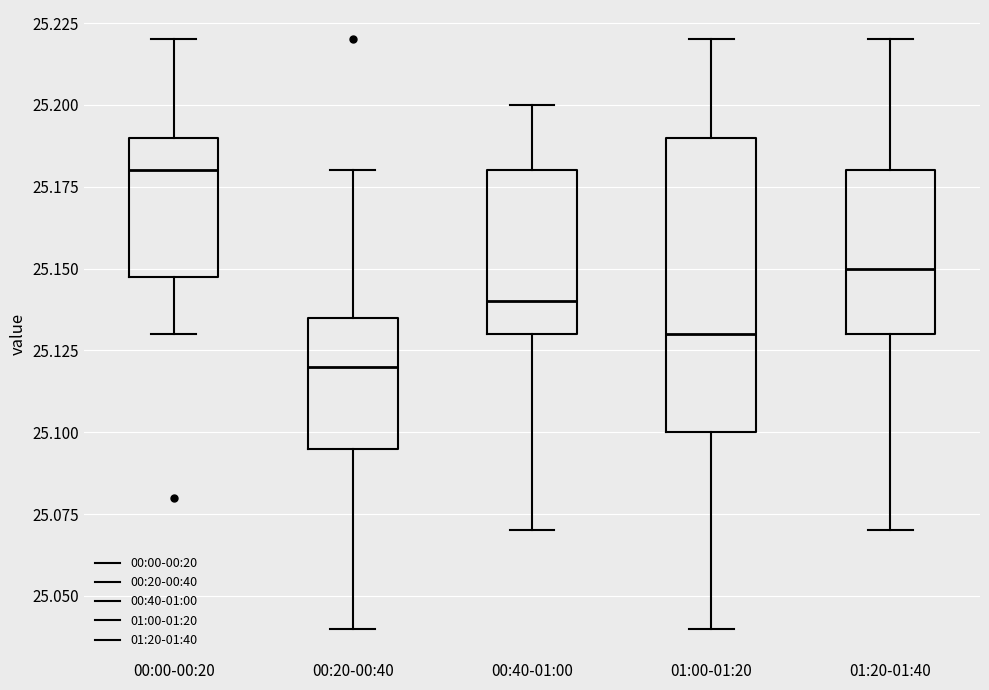

Where does the upper whisker of the box for 00:00-00:20 end on the y-axis? The values are not printed on the chart, so give them approximately, as read against the axis.

25.220